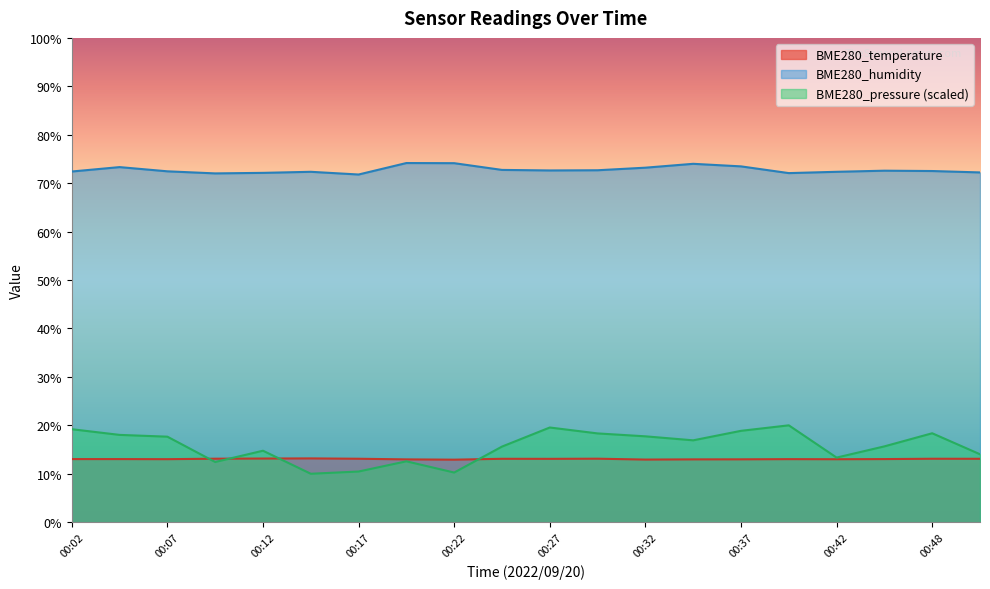

What is the difference between the maximum and minimum values in the BME280_temperature series?

0.3